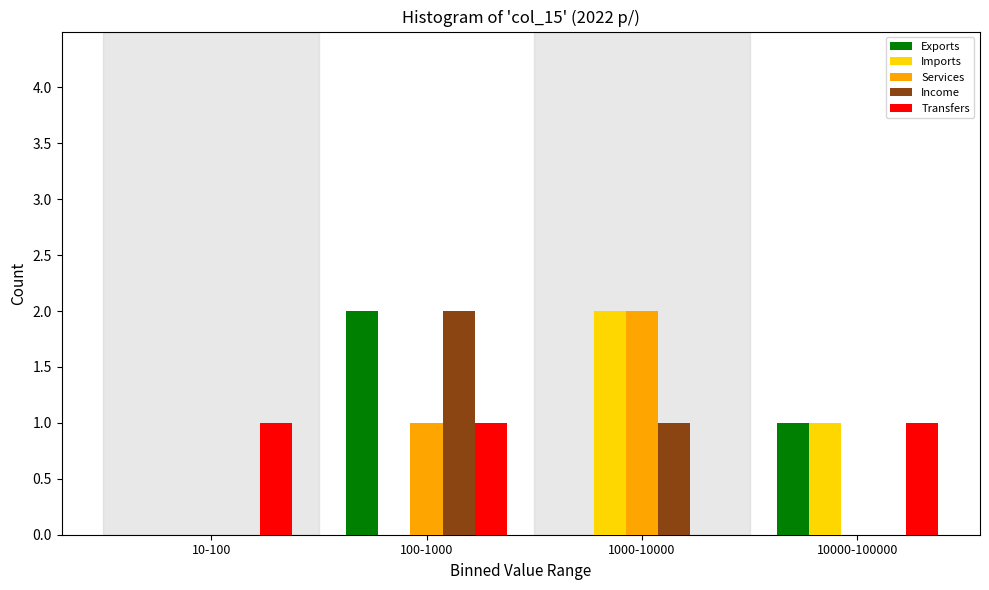

Reading right to left, what are all the values shown in this chart?

Exports: 10000-100000=1	1000-10000=0	100-1000=2	10-100=0
Imports: 10000-100000=1	1000-10000=2	100-1000=0	10-100=0
Services: 10000-100000=0	1000-10000=2	100-1000=1	10-100=0
Income: 10000-100000=0	1000-10000=1	100-1000=2	10-100=0
Transfers: 10000-100000=1	1000-10000=0	100-1000=1	10-100=1